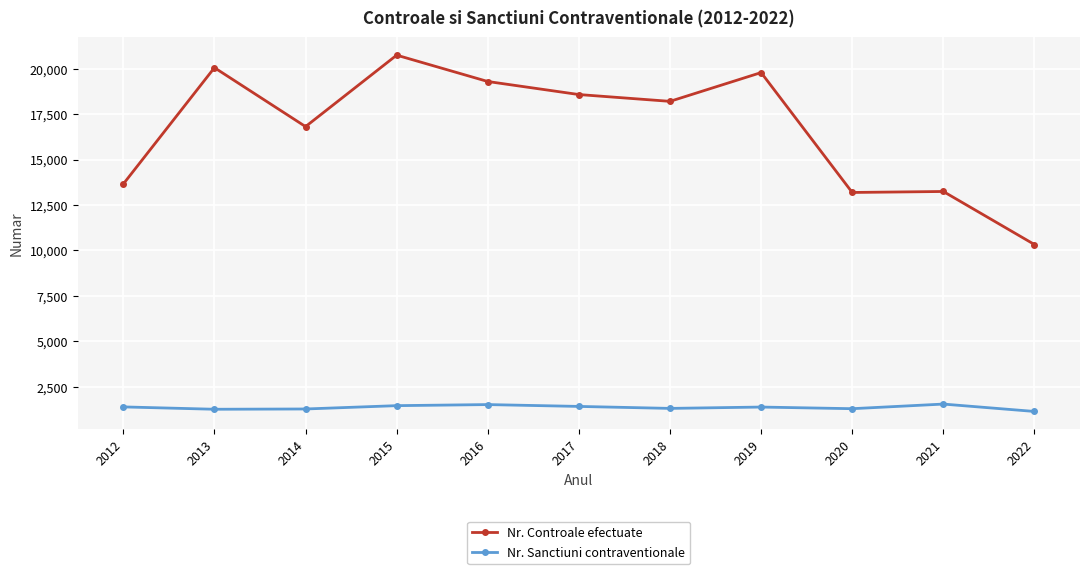

True or false: Nr. Sanctiuni contraventionale and Nr. Controale efectuate intersect in this chart.

False